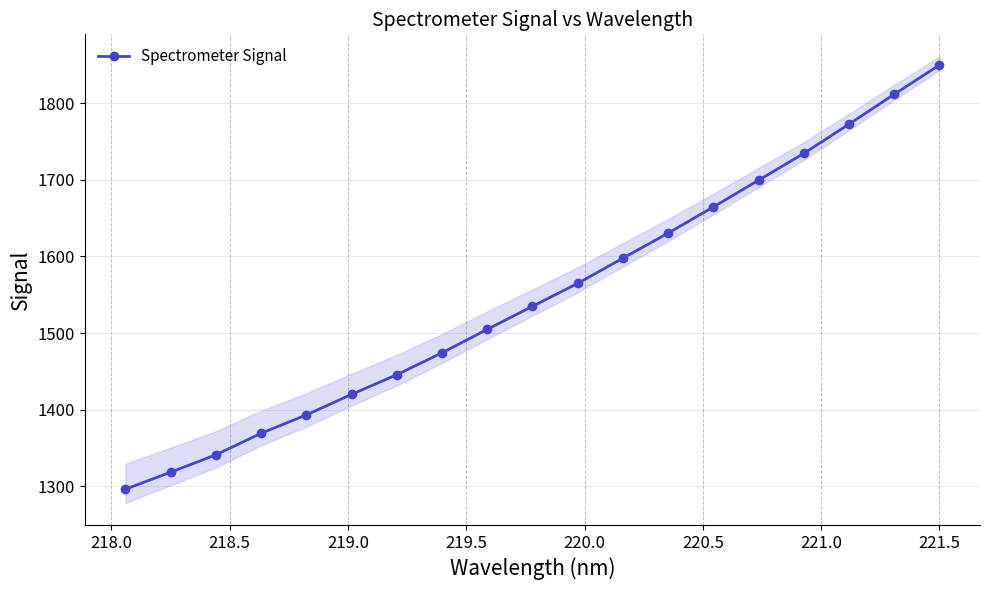

True or false: Spectrometer Signal has more than 2 points higher than both neighbors.

False